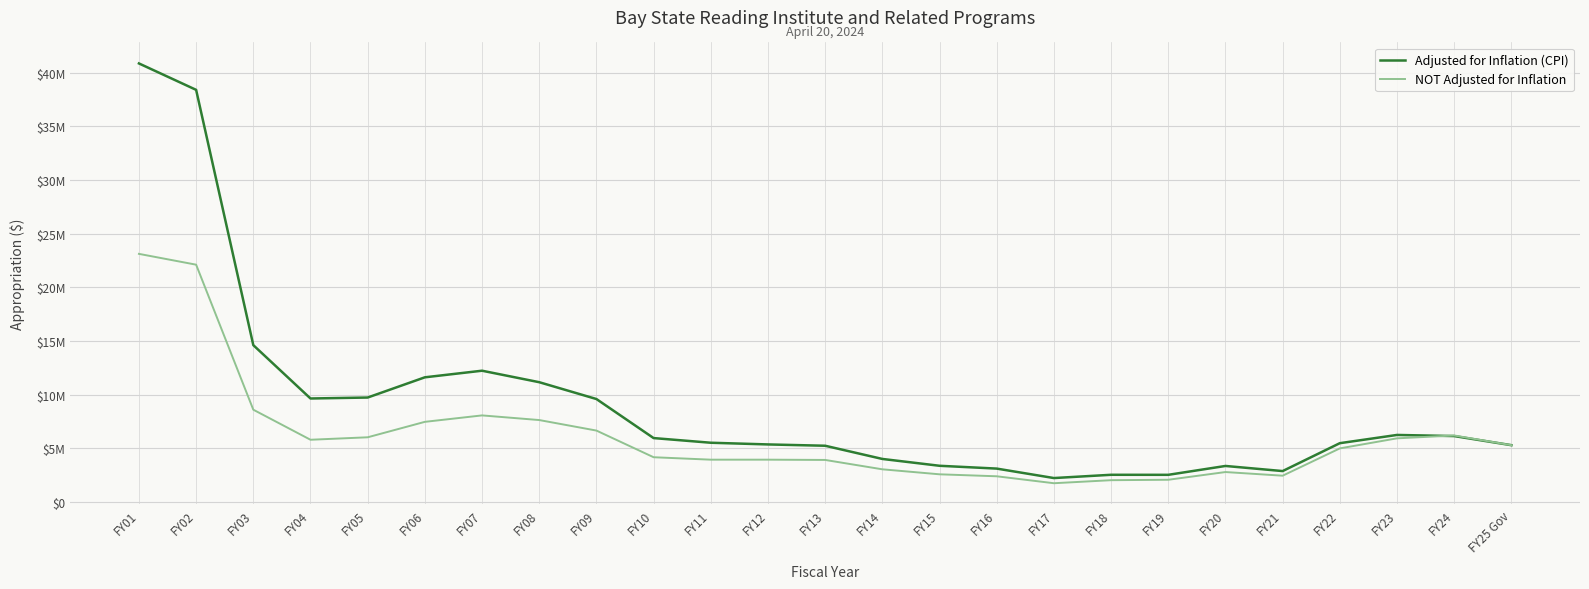

How many intersections are there between NOT Adjusted for Inflation and Adjusted for Inflation (CPI)?

1